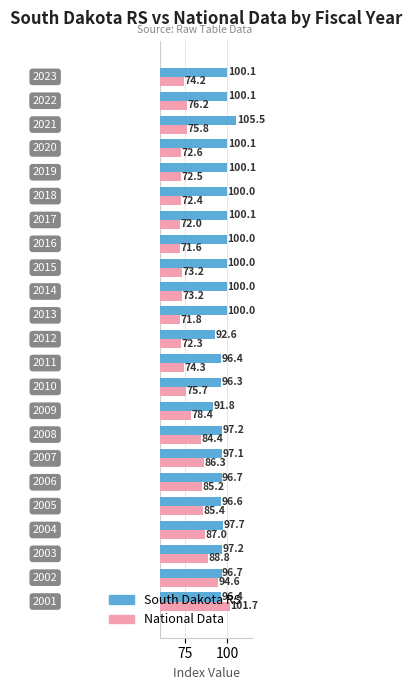

At how many categories does at least one series exceed 89?

23